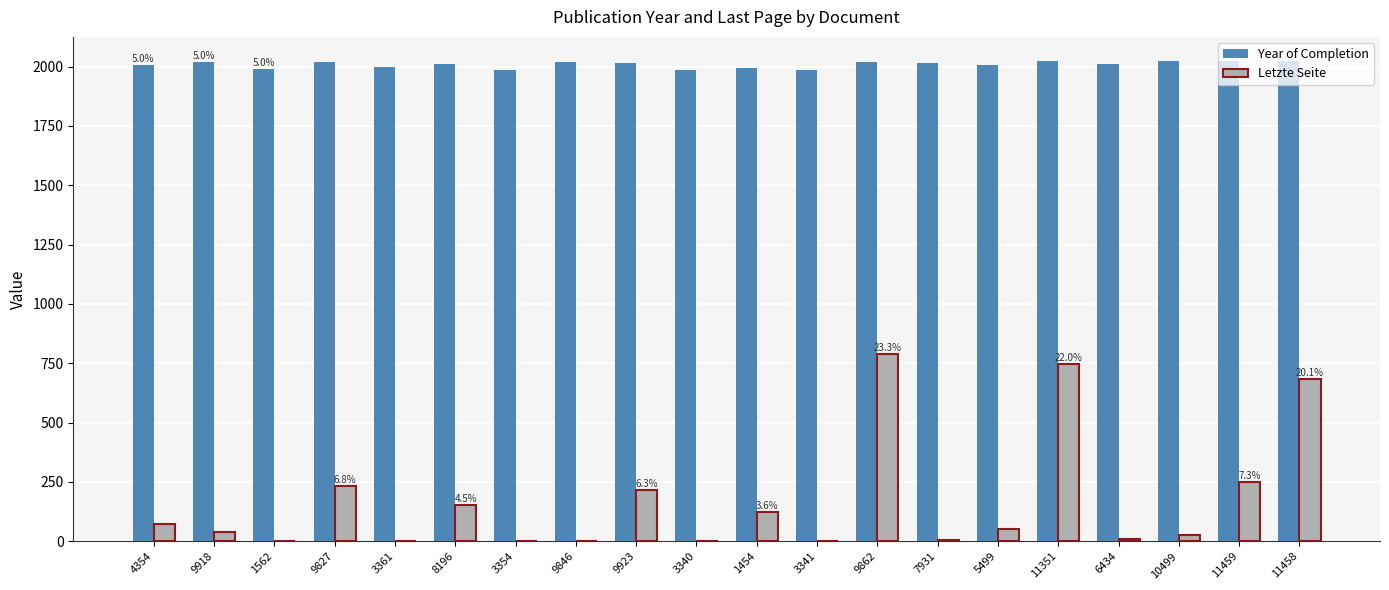

Which series has the widest spread of values?

Letzte Seite